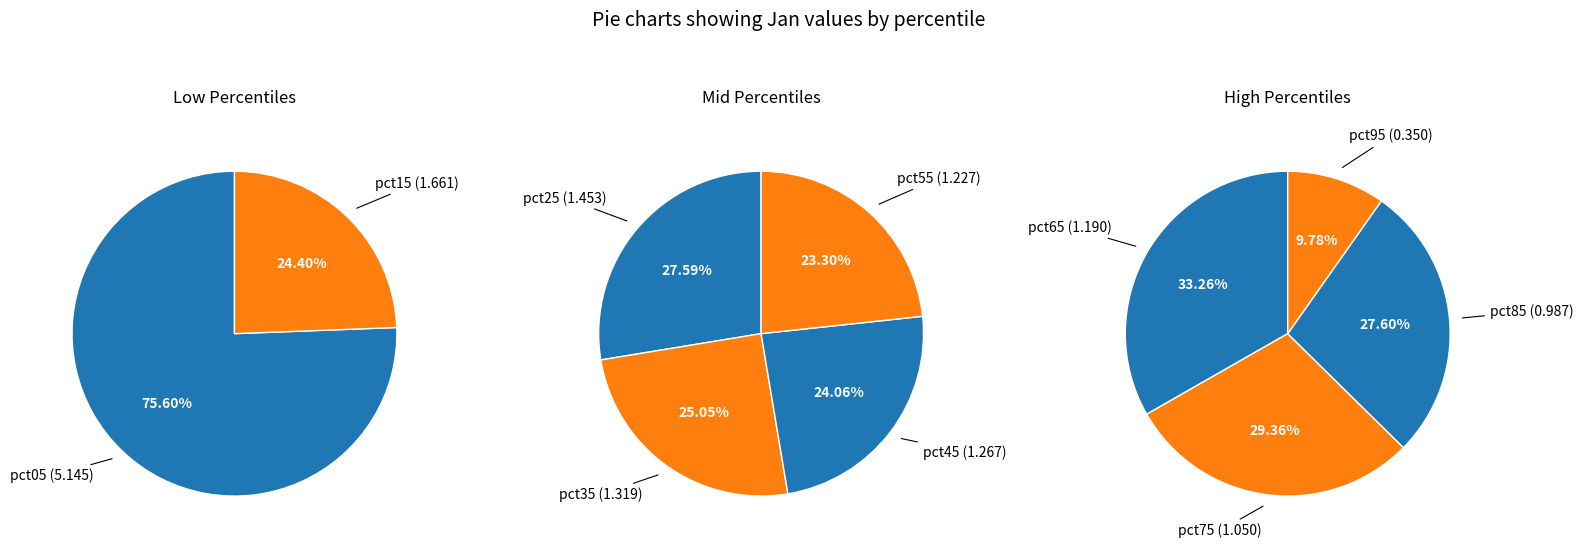

Which category has the smallest portion of the pie?

pct95